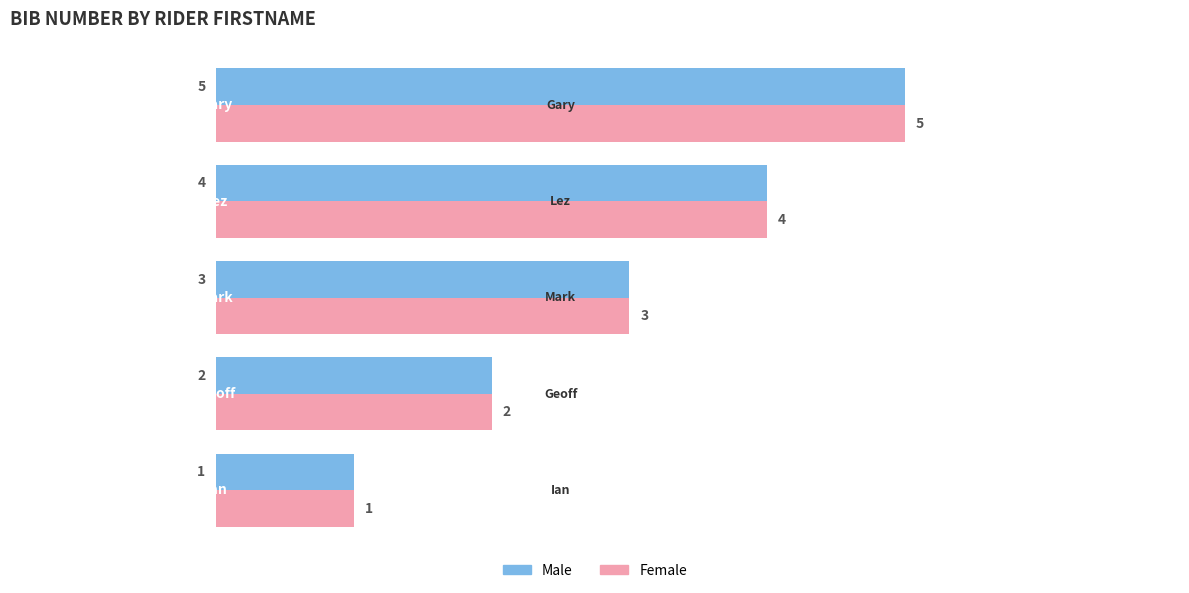

What is the maximum value for Female?

5